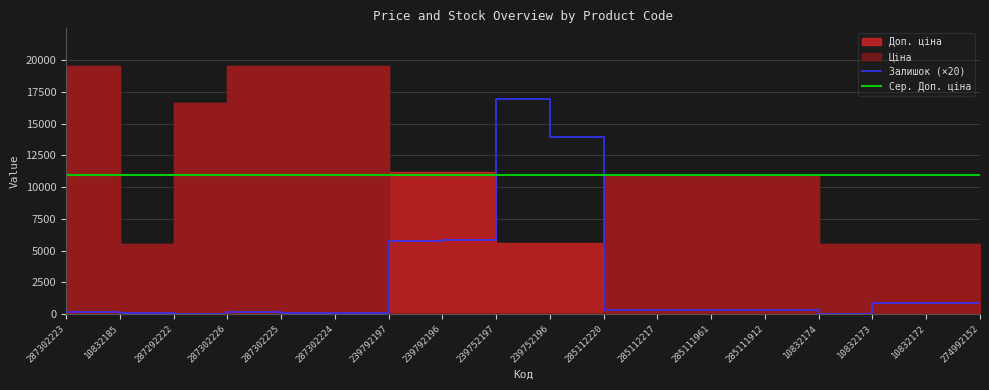

Is it true that Залишок equals 42.0 at 10832173?

True